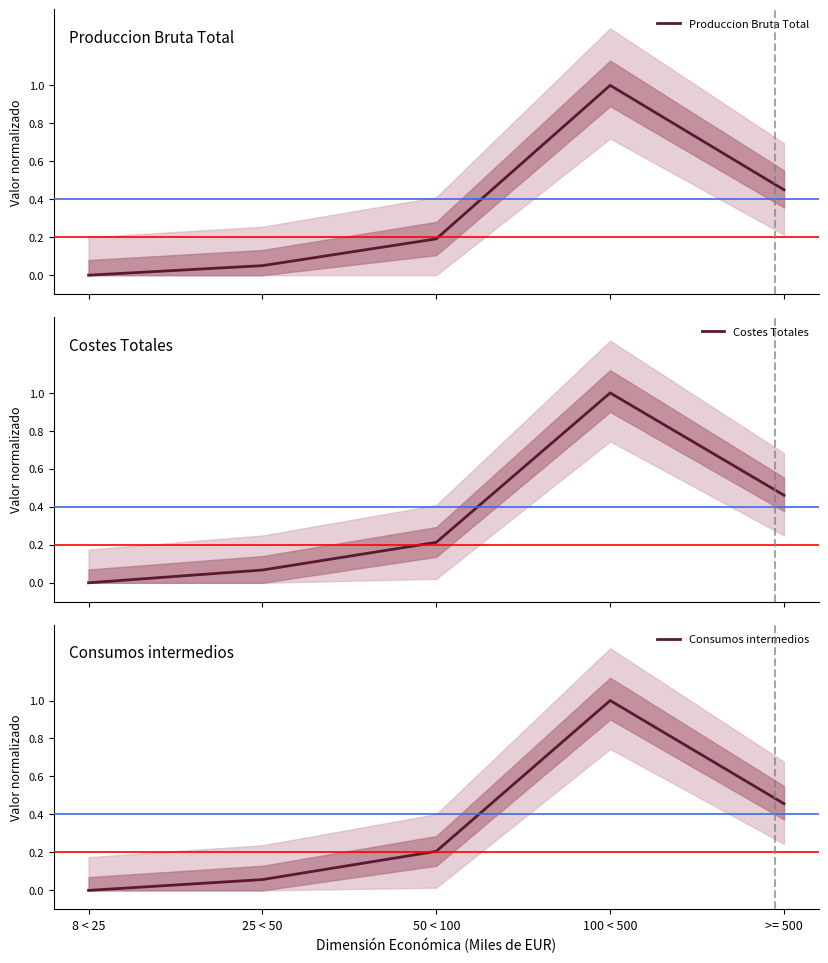

How many lines are shown in the chart?

3